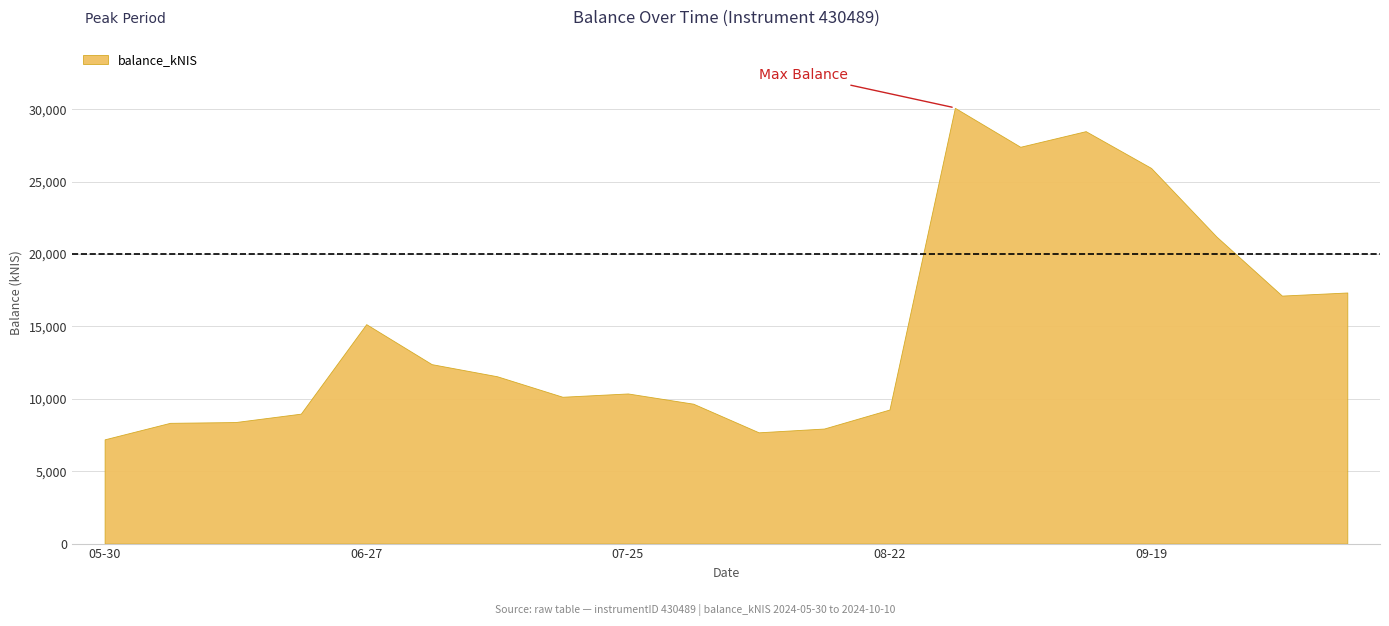

What is the sum of all values?

294648.5